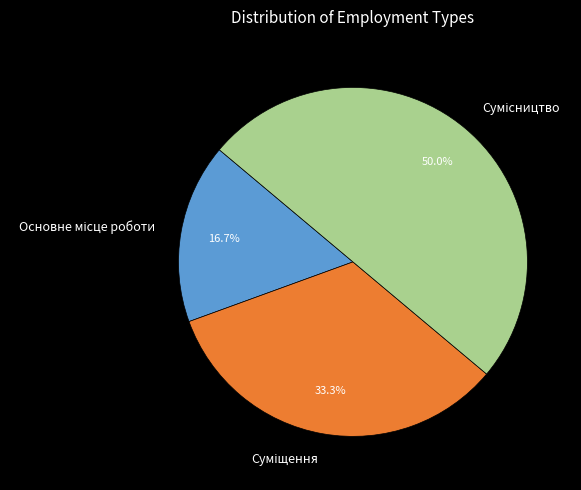

What is the change in value from Основне місце роботи to Суміщення?

+1